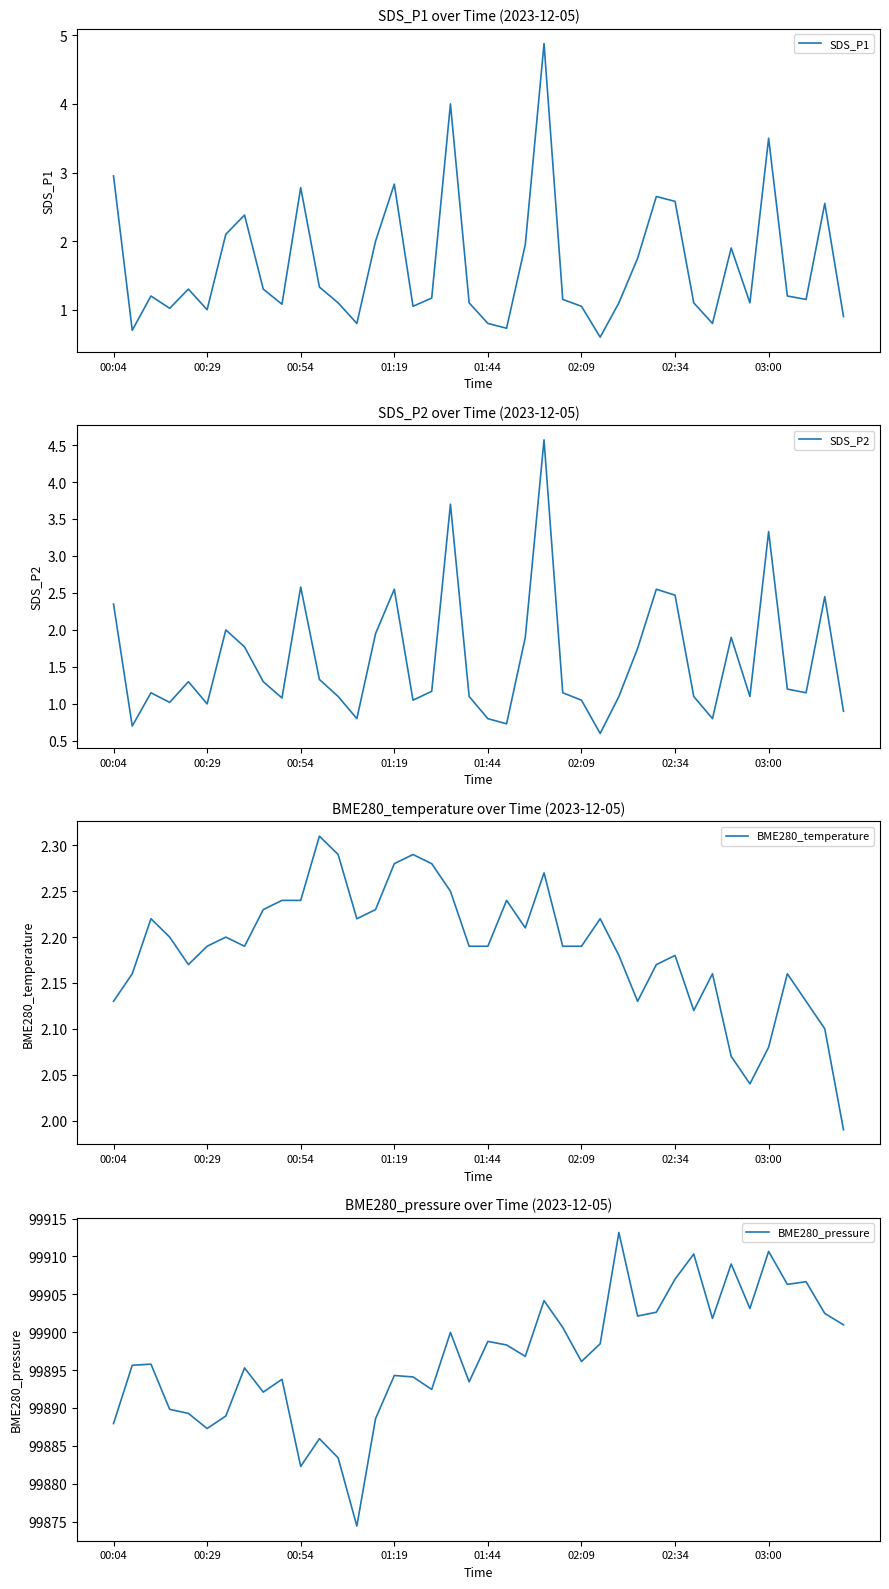

Read the BME280_pressure value at 12.

99883.4